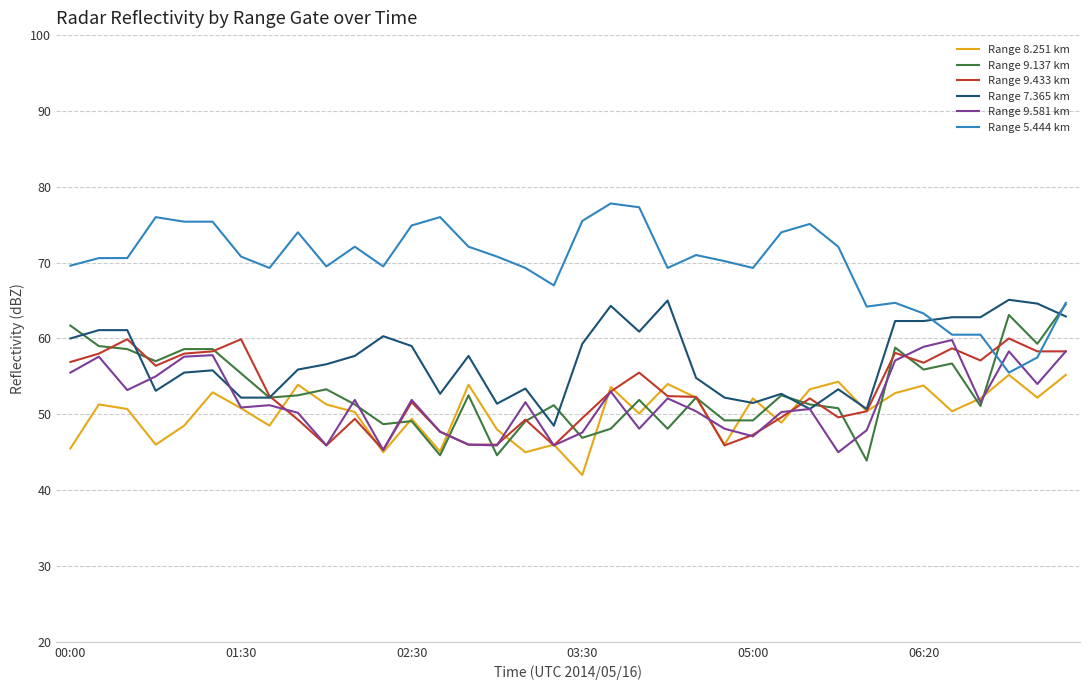

What is the maximum value for Range 5.444 km?

77.8